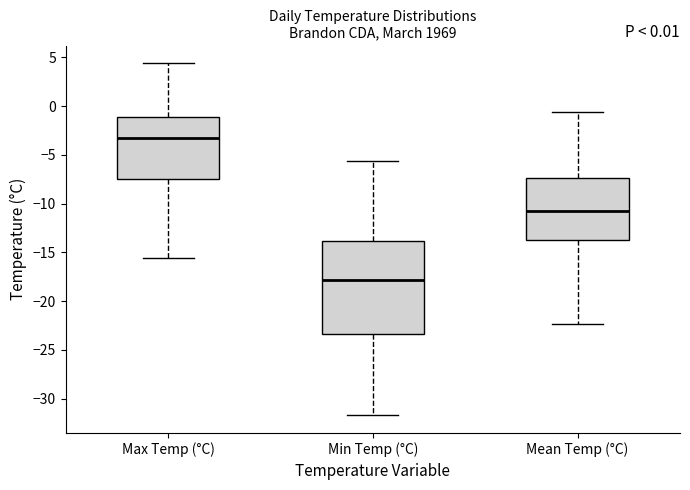

Comparing the boxes themselves (not the whiskers), which one is the tallest?

Min Temp (°C)